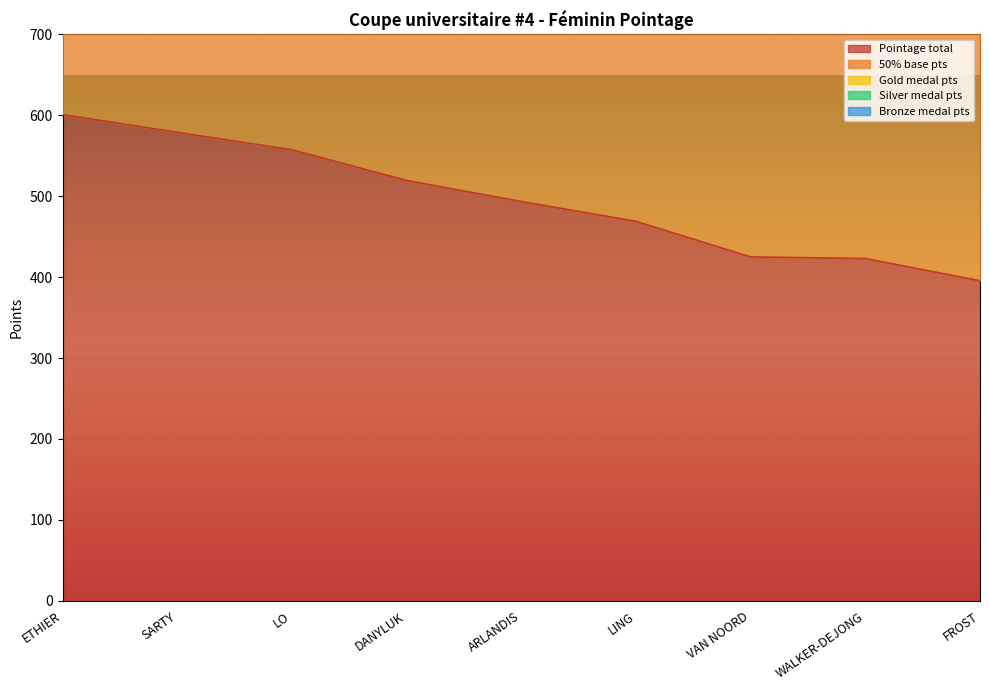

What is the difference between the second highest and second lowest values in the Pointage total series?

156.0